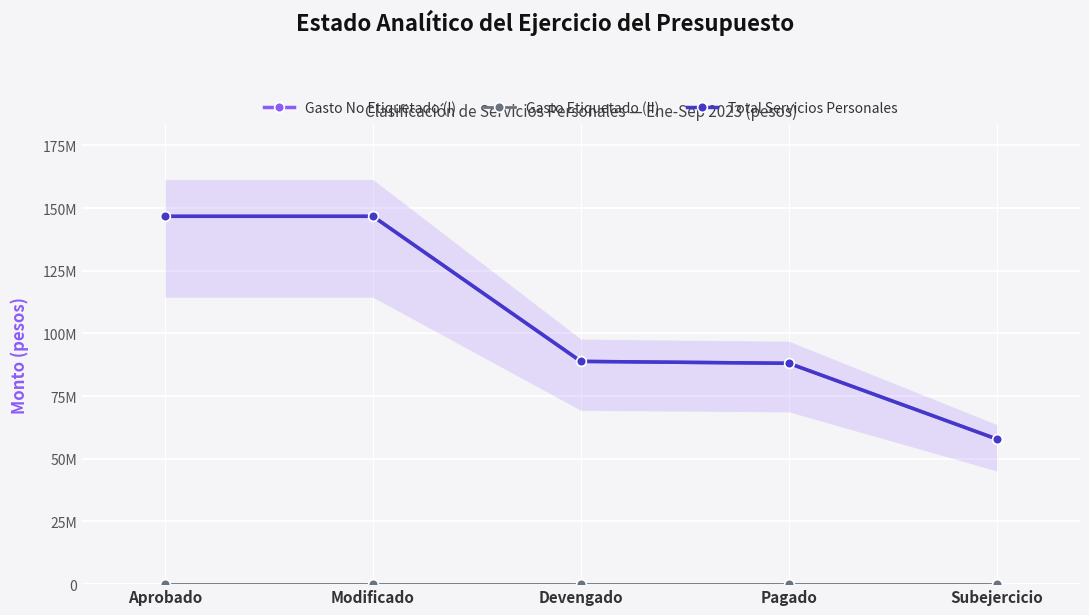

What is the sum of all Total Servicios Personales values?

528167849.9